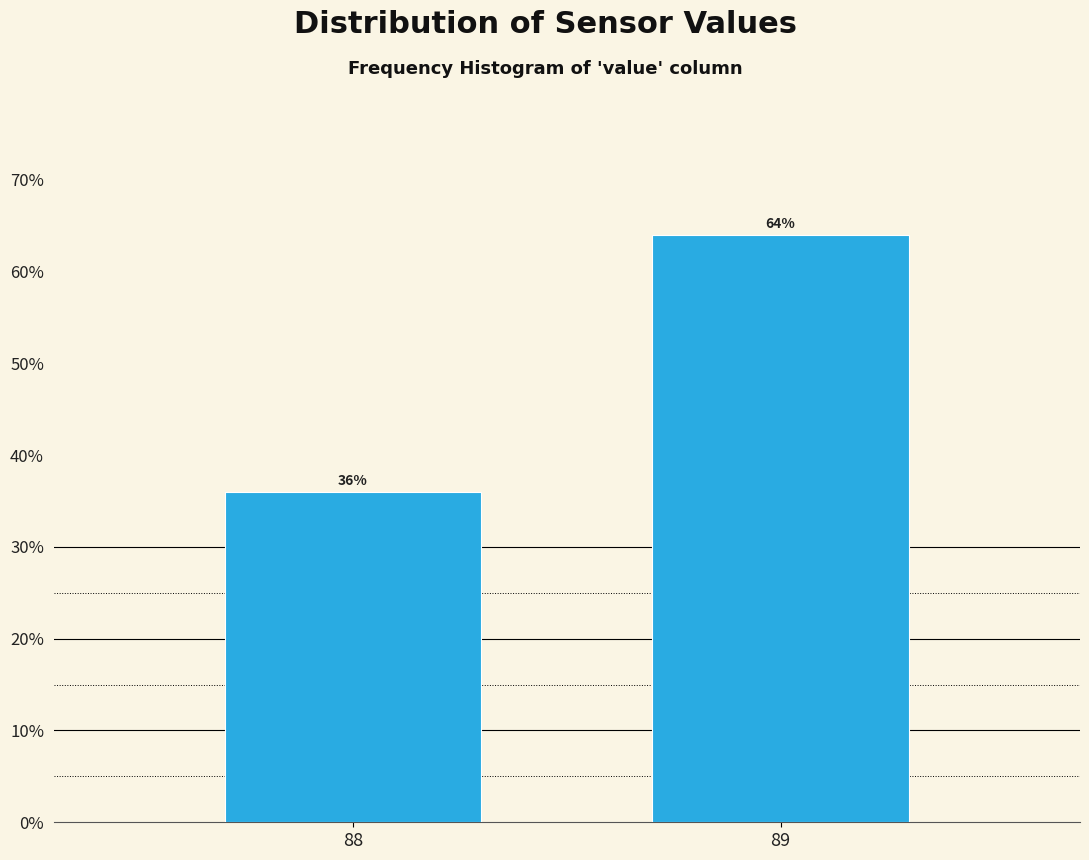

Reading right to left, transcribe all the data shown in this chart.

89=64.0	88=36.0